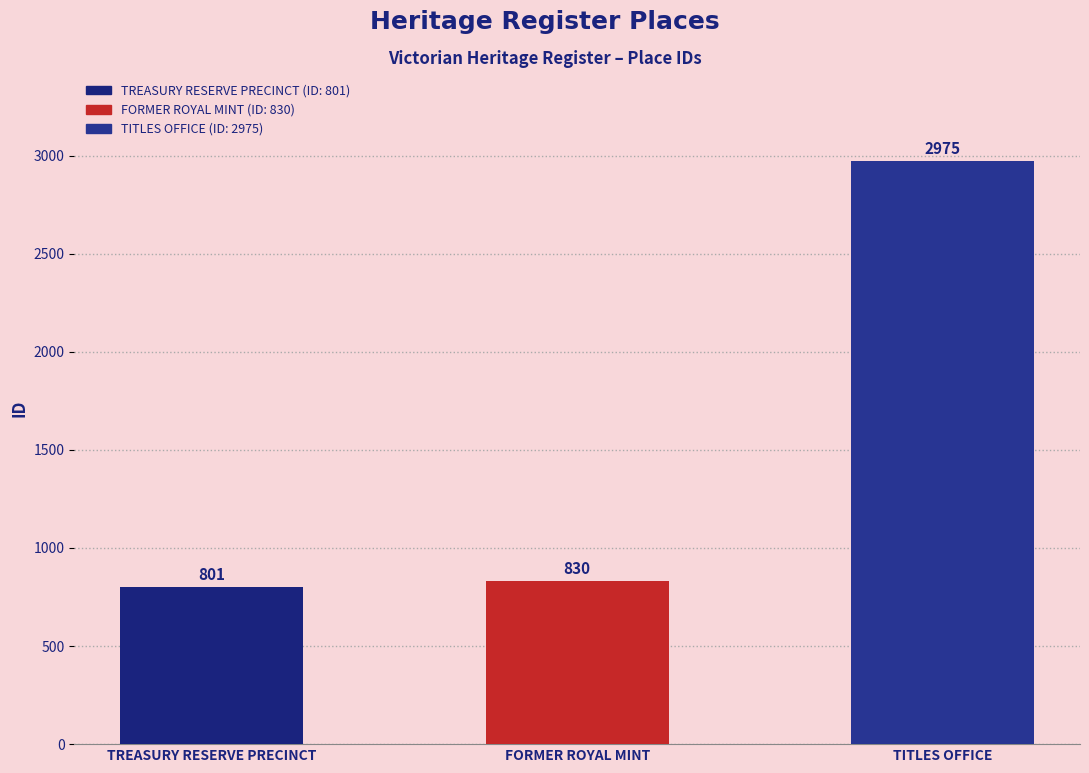

What is the difference between the values at TITLES OFFICE and FORMER ROYAL MINT?

2145